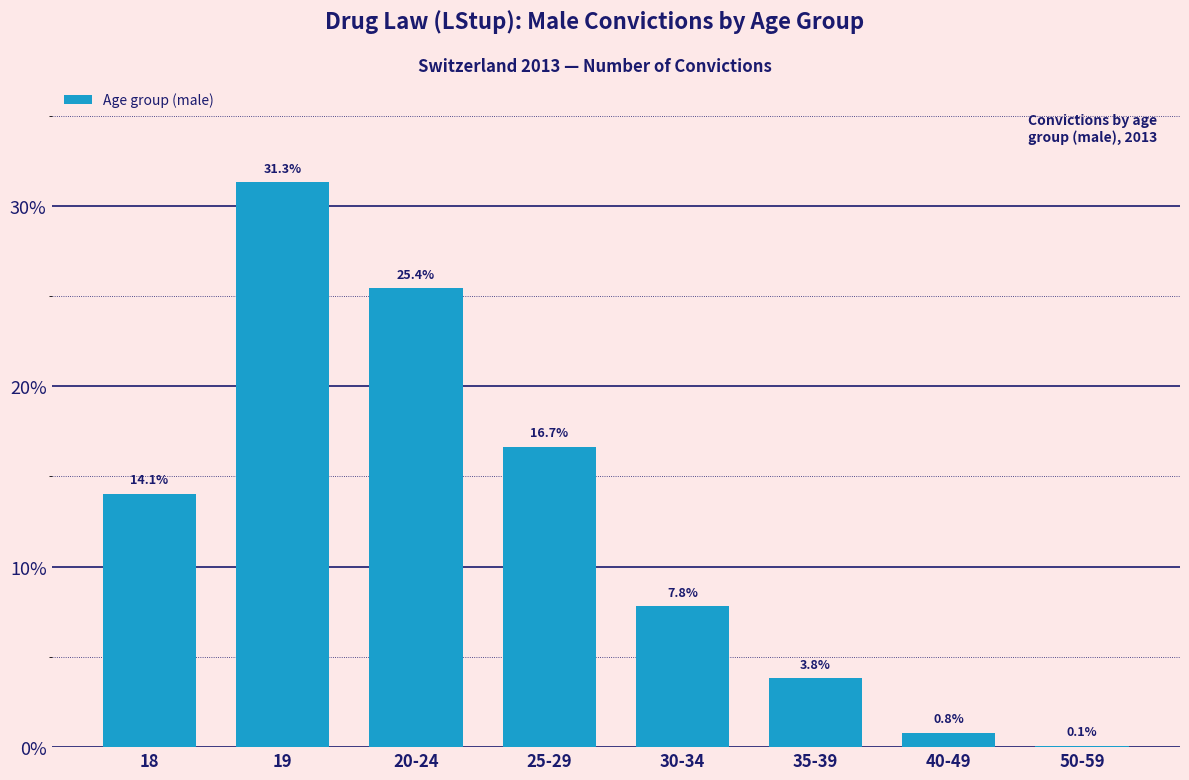

Reading left to right, transcribe all the data shown in this chart.

18=14.1	19=31.3	20-24=25.4	25-29=16.7	30-34=7.8	35-39=3.8	40-49=0.8	50-59=0.1